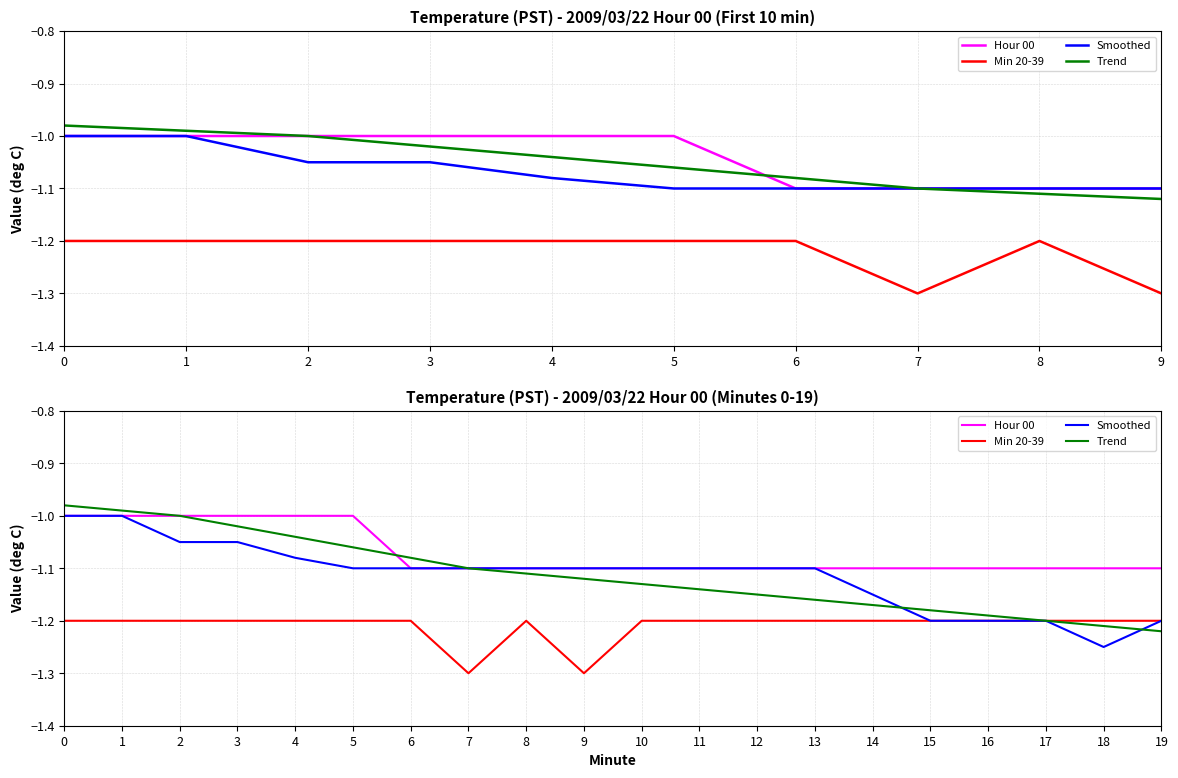

What is the difference between the maximum and minimum values in the Smoothed series?

0.2